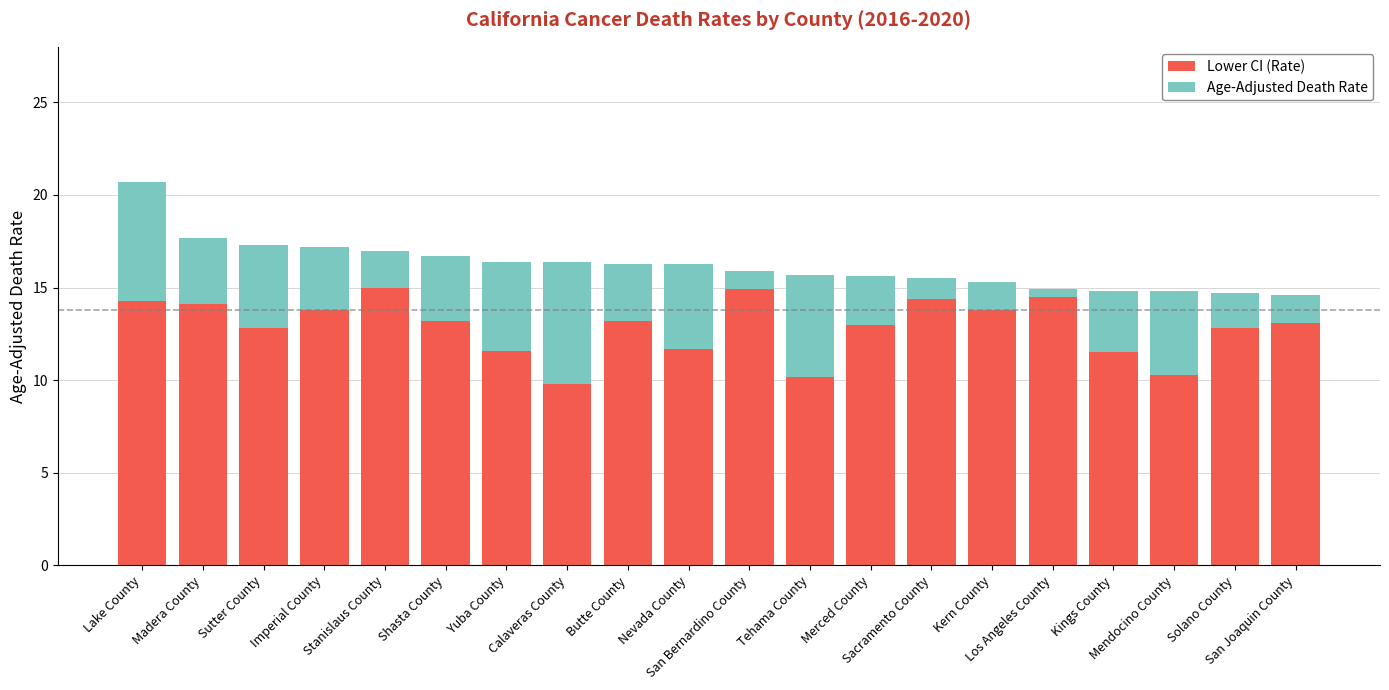

What is the minimum value for Lower CI (Rate)?

9.8